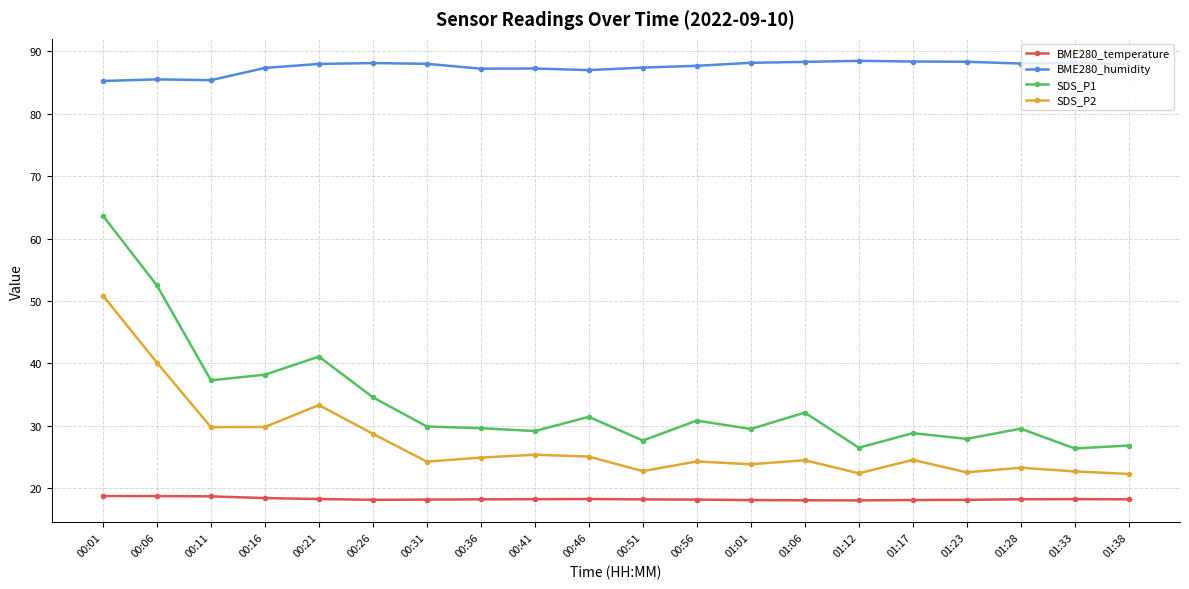

Between 00:11 and 01:17, which series saw the biggest shift?

SDS_P1